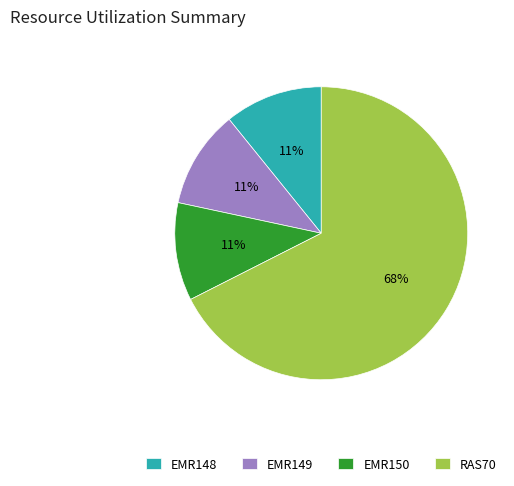

Which slice is the largest?

RAS70